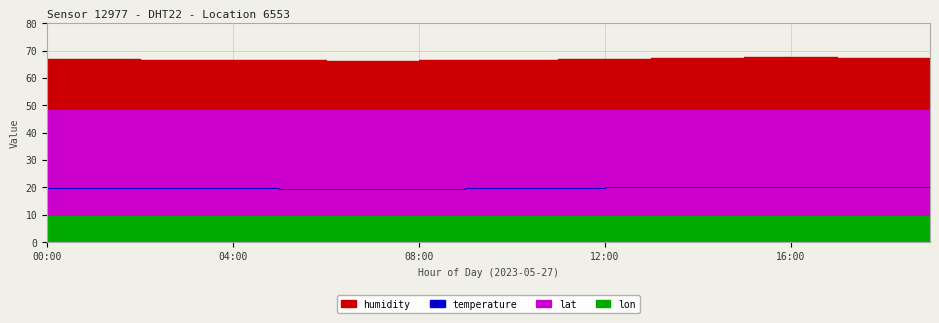

What is the difference between the humidity values at 07:00 and 00:00?

0.5